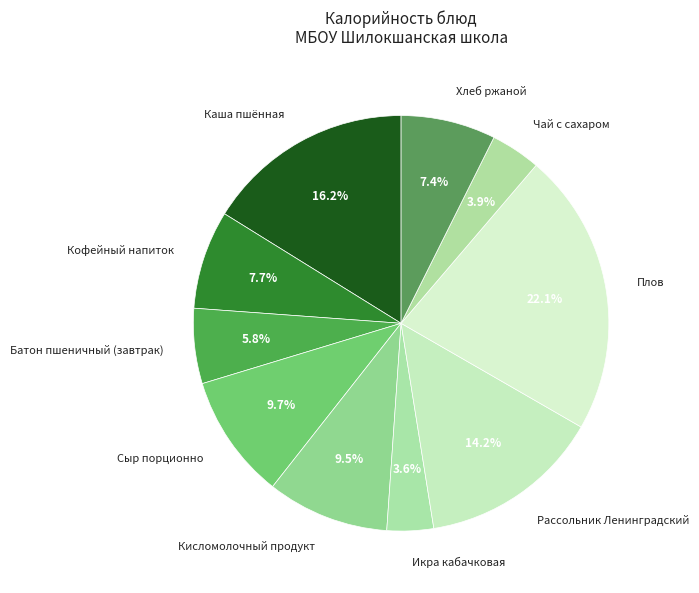

Which category has the biggest portion of the pie?

Плов